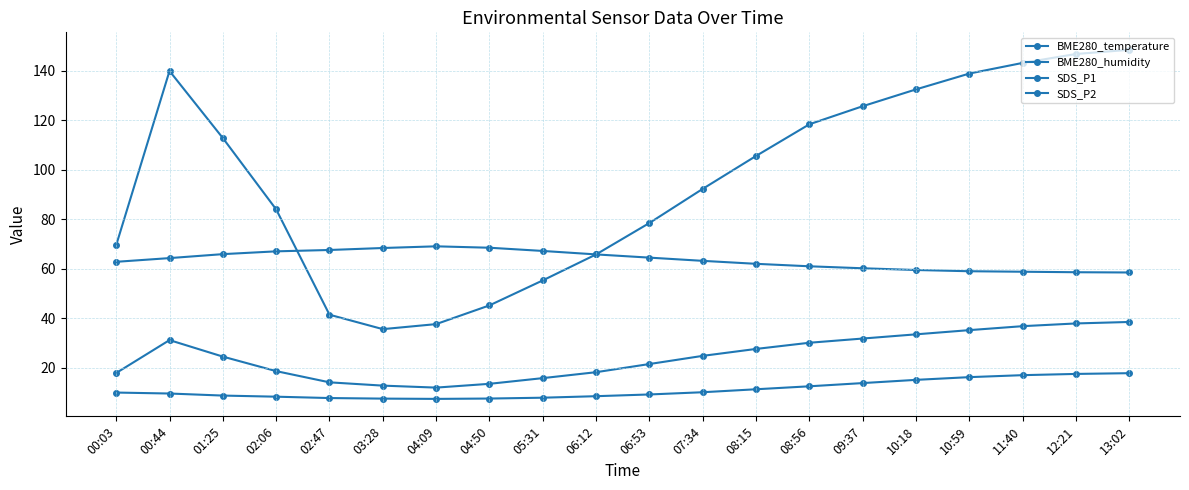

How many data points does each series have?

20